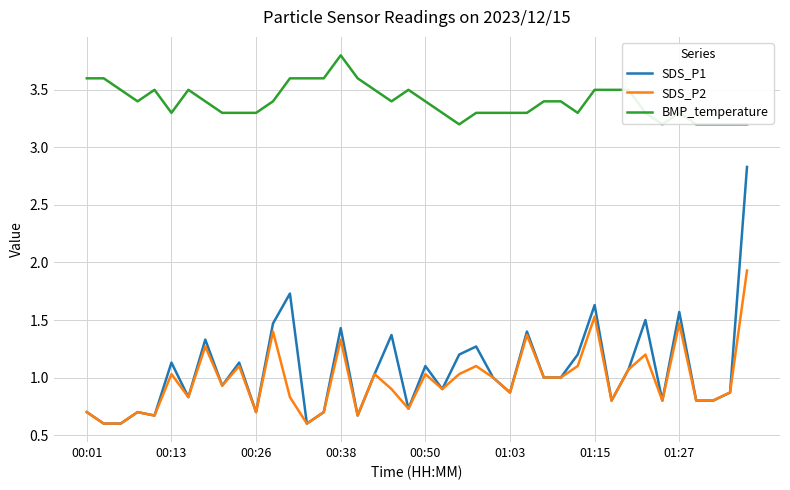

Which series has the widest spread of values?

SDS_P1